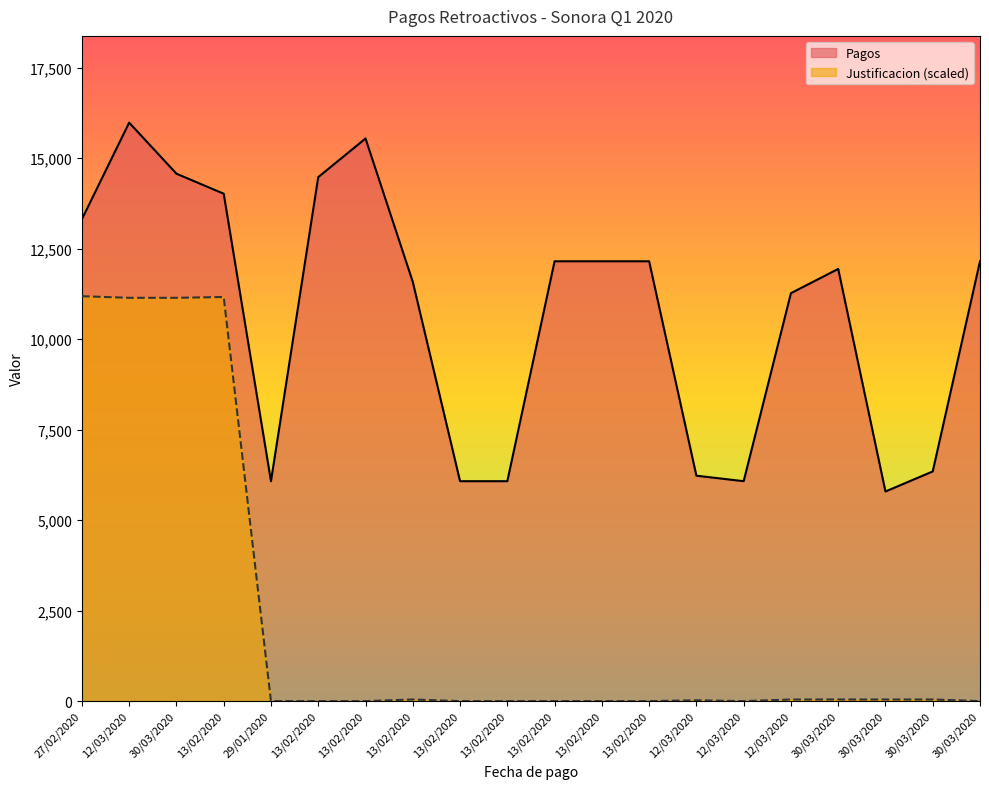

What is the difference between the maximum and minimum values in the Justificacion series?

11188.1